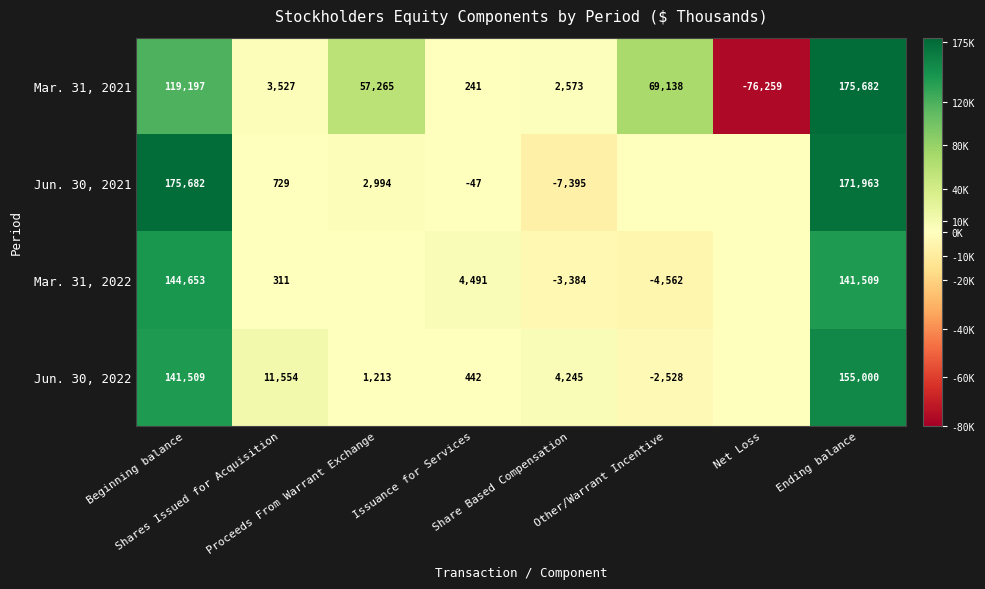

What is the minimum value for Mar. 31, 2021?

-76259